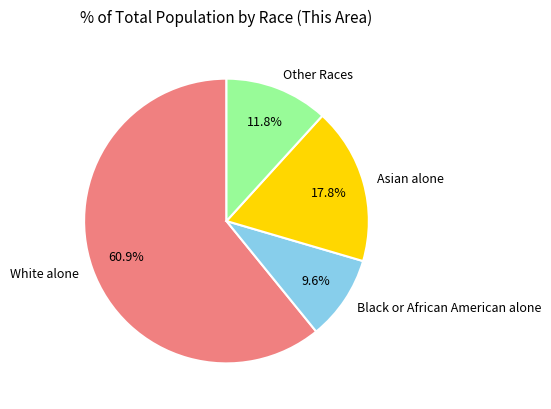

Approximately how many times larger is the value at Asian alone compared to Other Races?

1.5